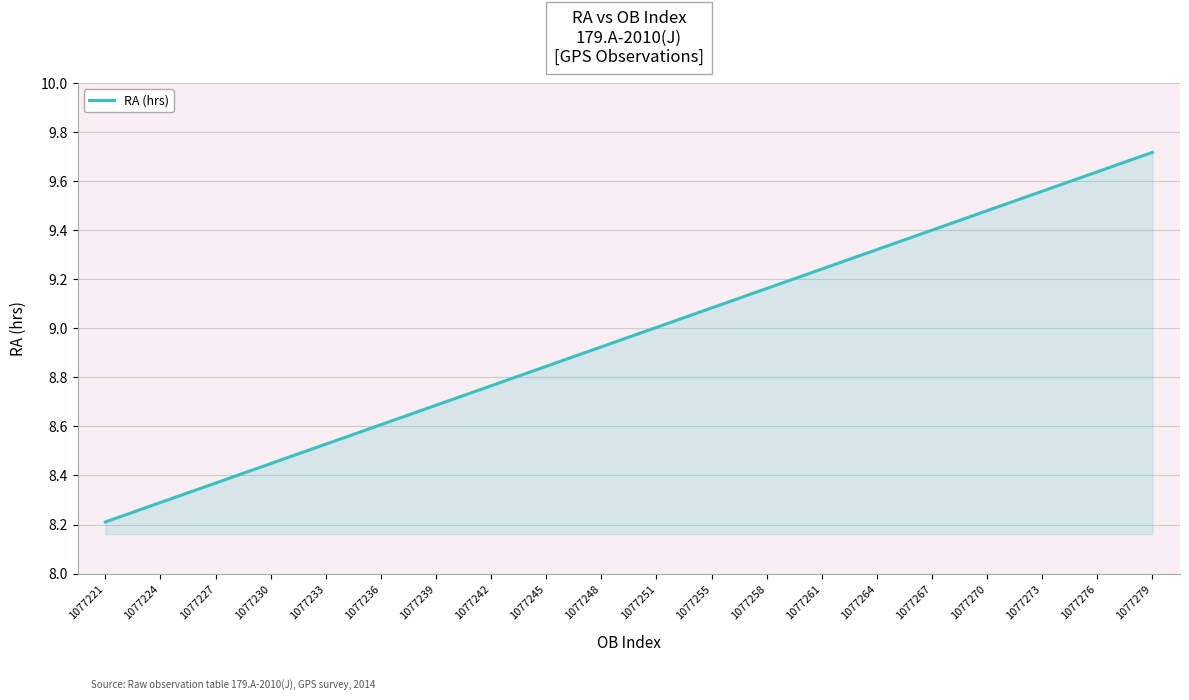

What is the difference between the values at 1077276 and 1077267?

0.2